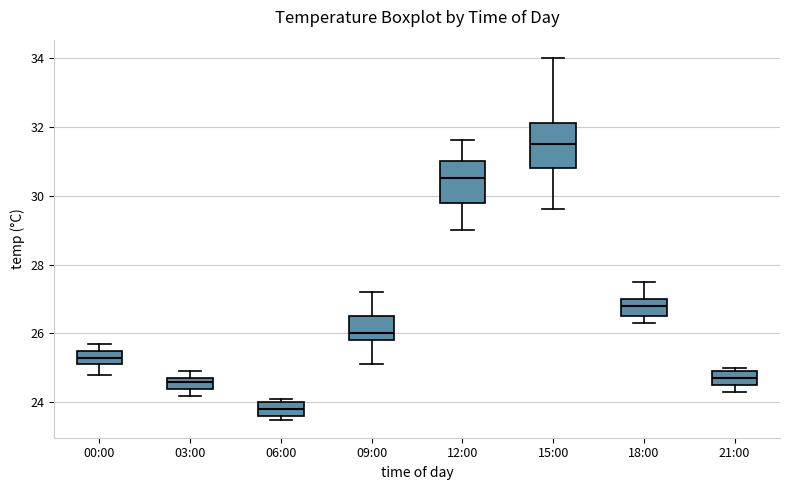

Where is the lower edge of the box for 06:00 on the y-axis? The values are not printed on the chart, so give them approximately, as read against the axis.

23.6